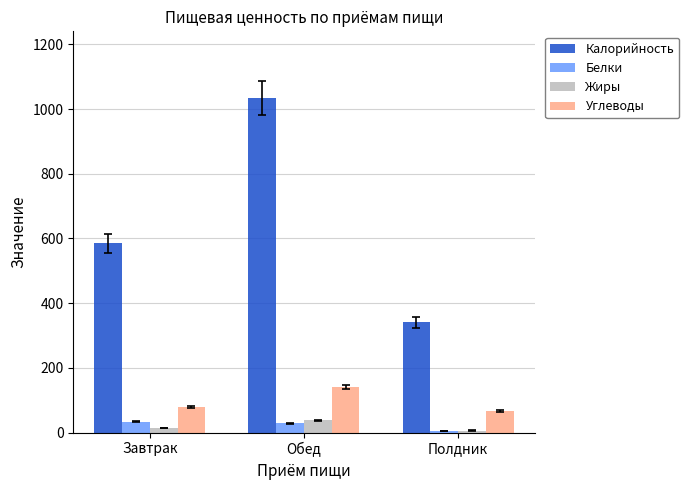

What is the maximum value for Белки?

33.1